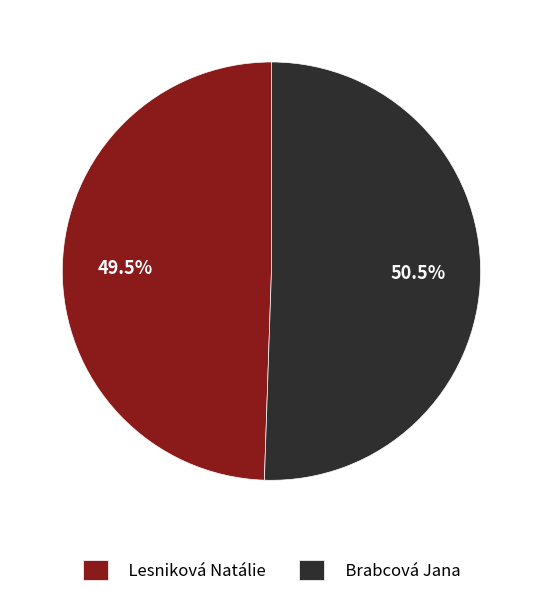

Rank the categories by value from lowest to highest.

Lesniková Natálie, Brabcová Jana